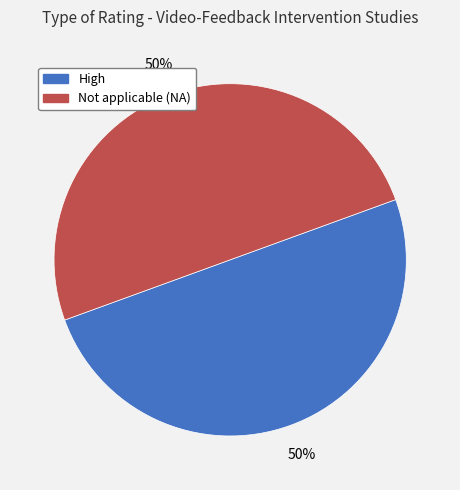

Combined, do Not applicable (NA) and High account for over 50%?

Yes